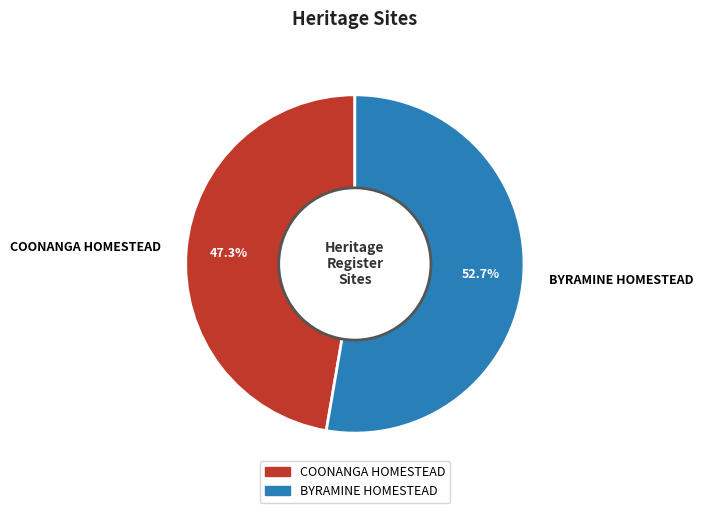

Does COONANGA HOMESTEAD represent more than half of the total?

No